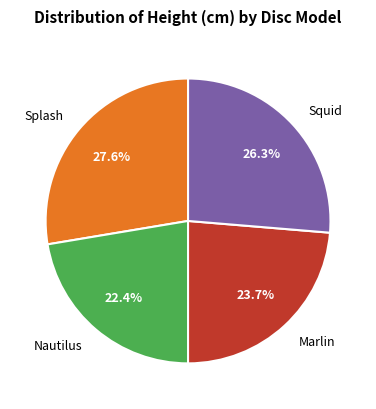

Which has a higher value, Marlin or Splash?

Splash